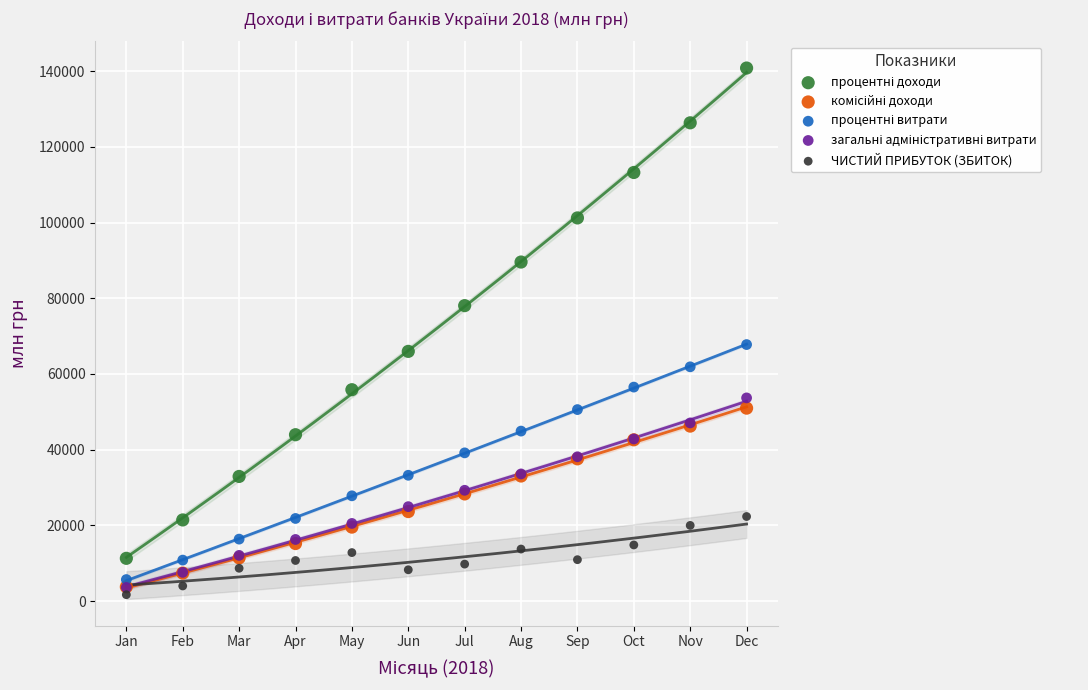

Across all series, what Y value is closest to 71247?

67760